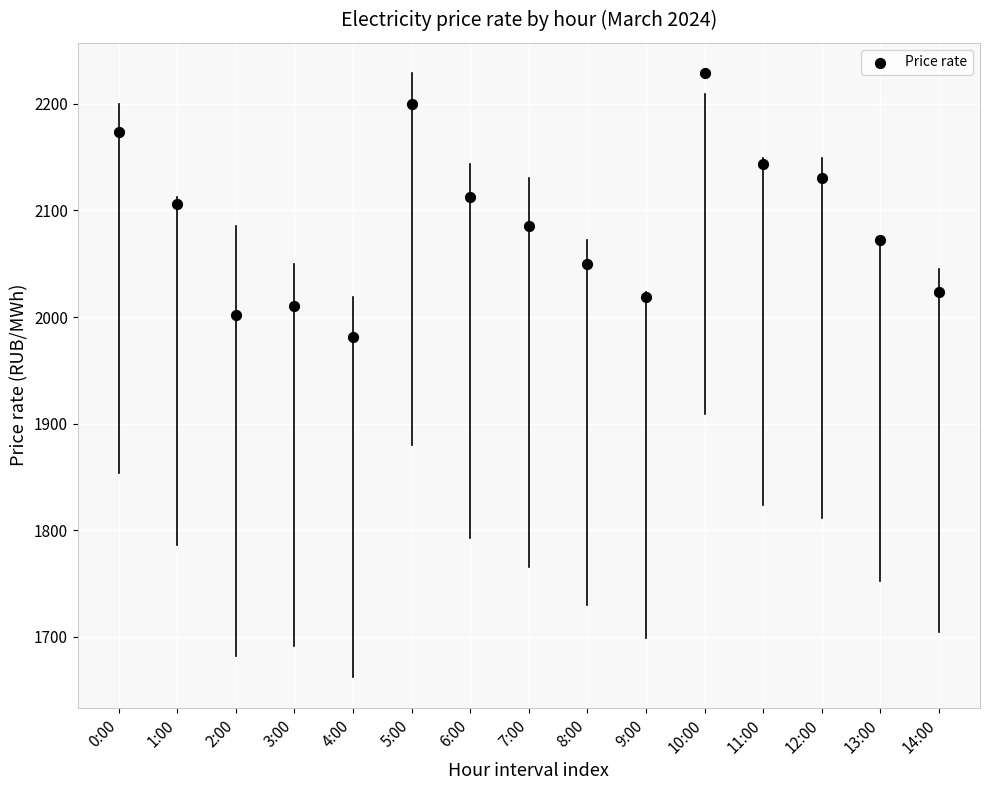

What is the range of Y values (max minus min)?

247.3